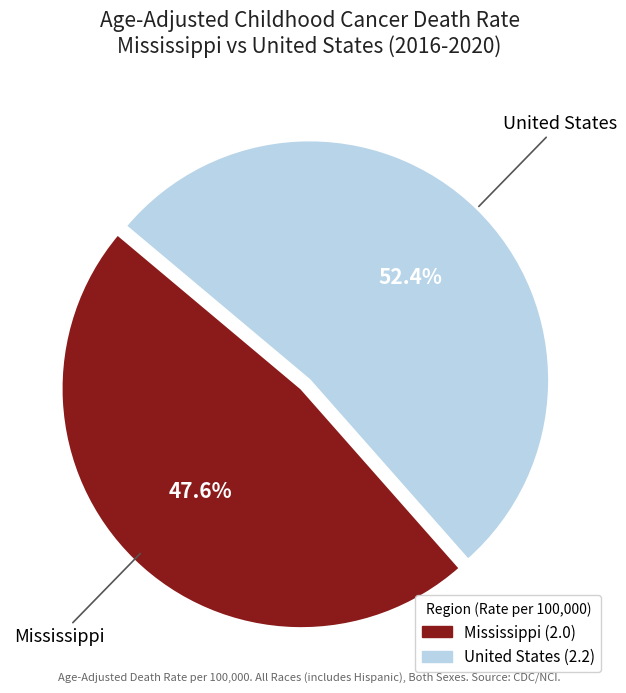

Is there a majority slice in this chart?

Yes